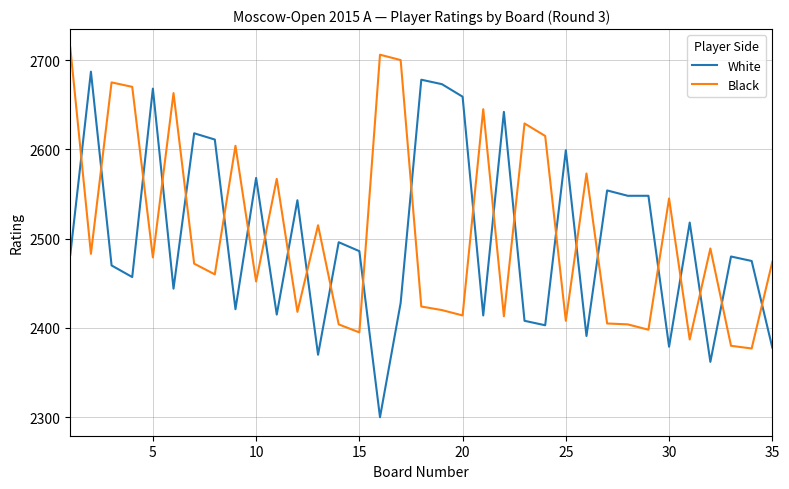

What is the maximum value for White?

2687